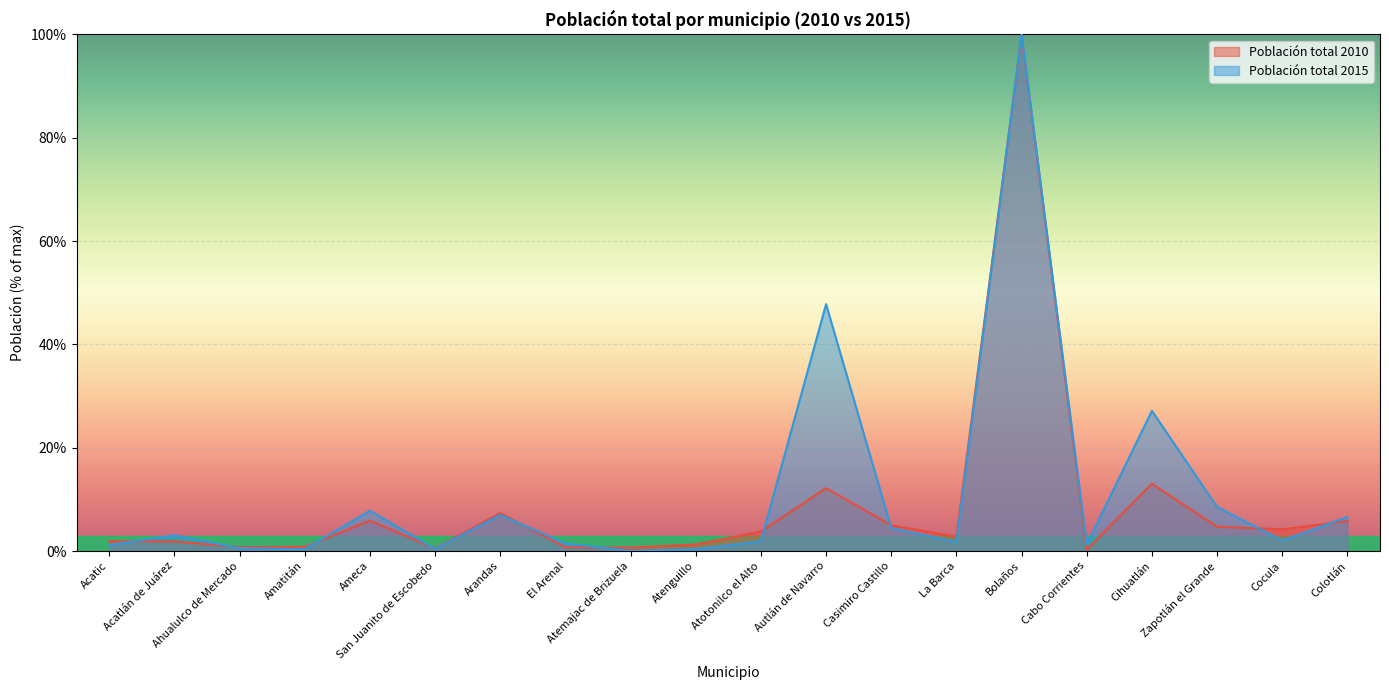

Reading left to right, list all the values displayed in this chart.

Población total 2010: 1.9	1.9	0.7	0.8	5.9	0.5	7.3	0.7	0.7	1.3	3.8	12.2	5.0	2.8	99.9	0.3	13.0	4.7	4.2	5.8
Población total 2015: 1.1	3.0	0.5	0.4	7.8	0.4	7.0	1.4	0.0	0.3	1.9	47.8	4.5	1.7	100.0	1.3	27.1	8.5	2.0	6.6